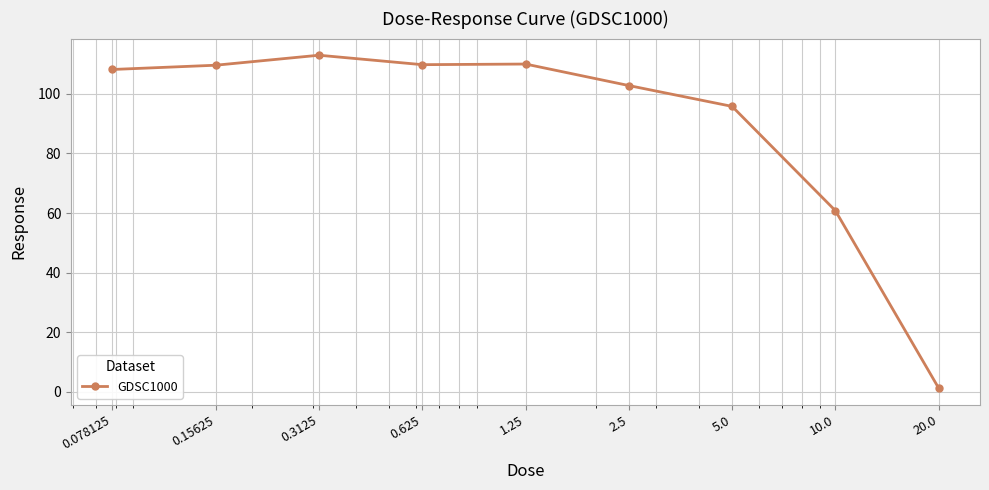

Count the number of values greater than 108.

5